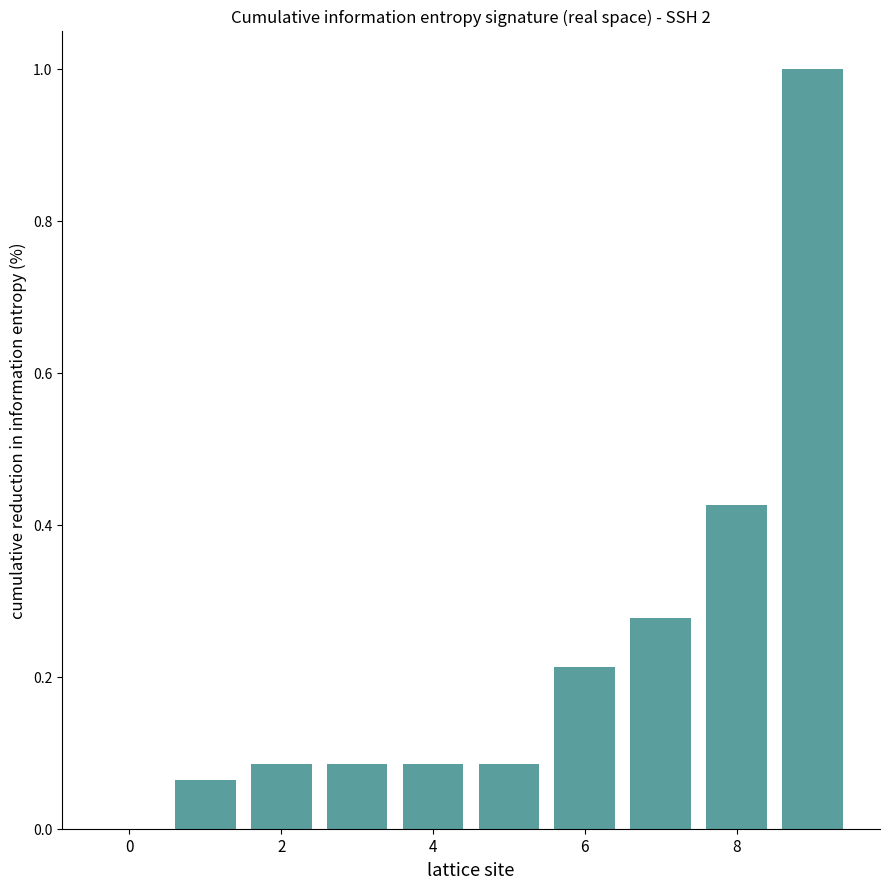

What is the greatest value displayed?

1.0